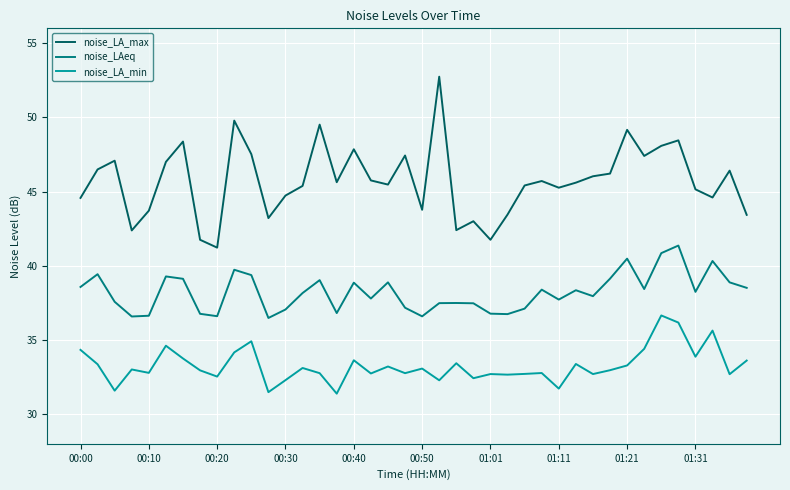

Which series has the largest total across all categories?

noise_LA_max